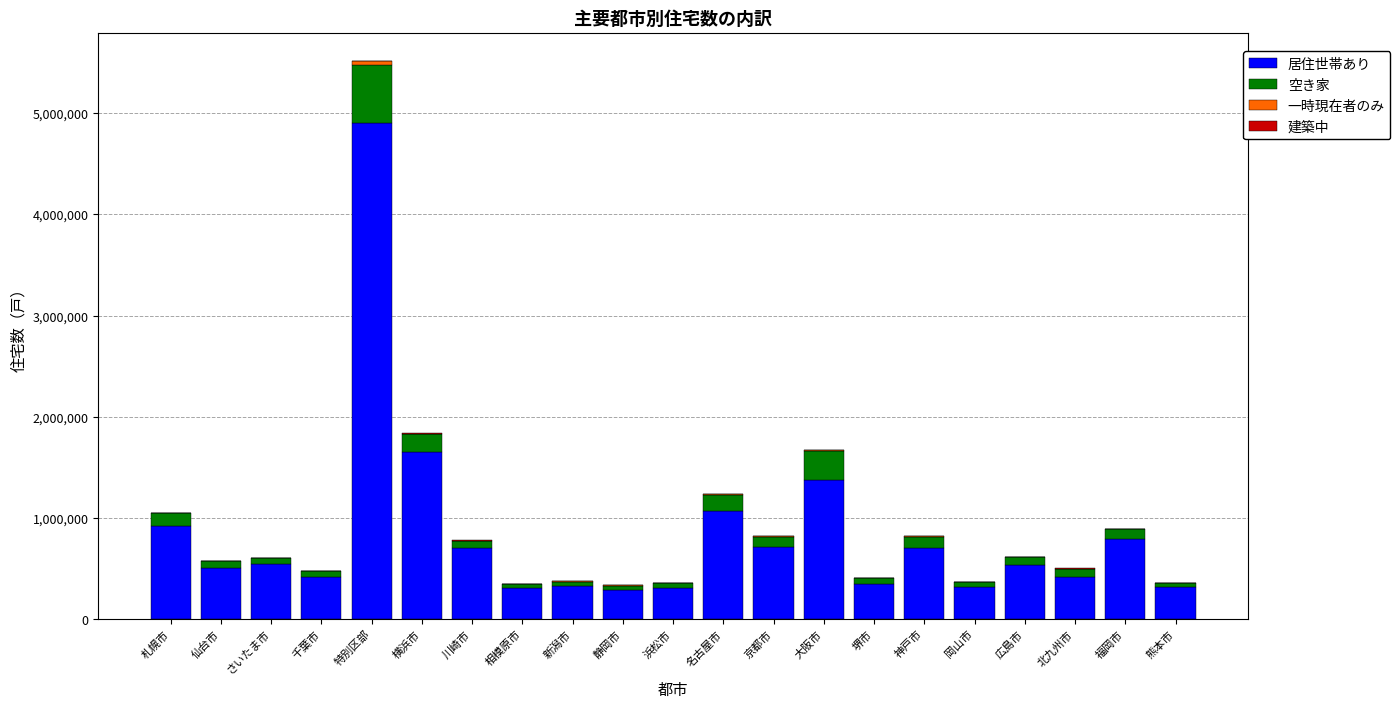

How many categories are shown in the chart?

21